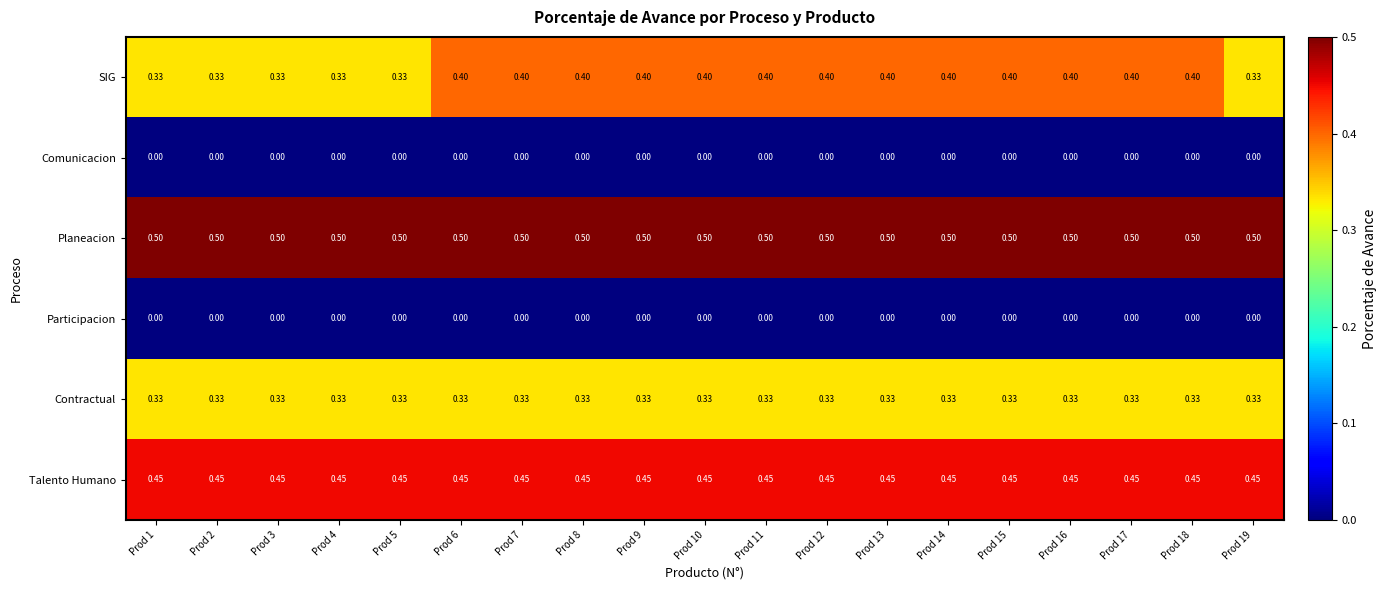

Between Prod 8 and Prod 19, which series saw the biggest shift?

SIG